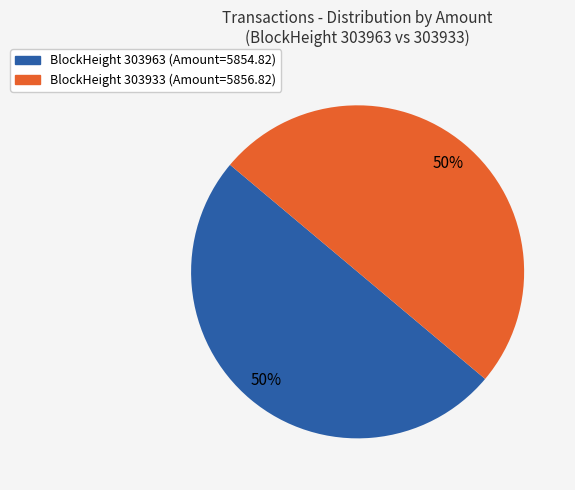

To the nearest percent, what is the average slice percentage?

50%